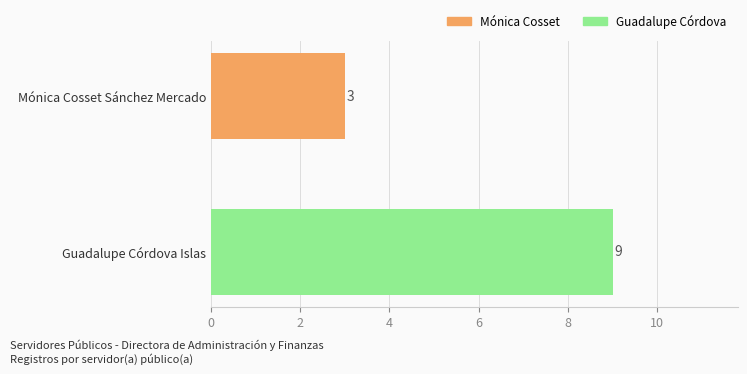

What is the maximum value shown in the chart?

9